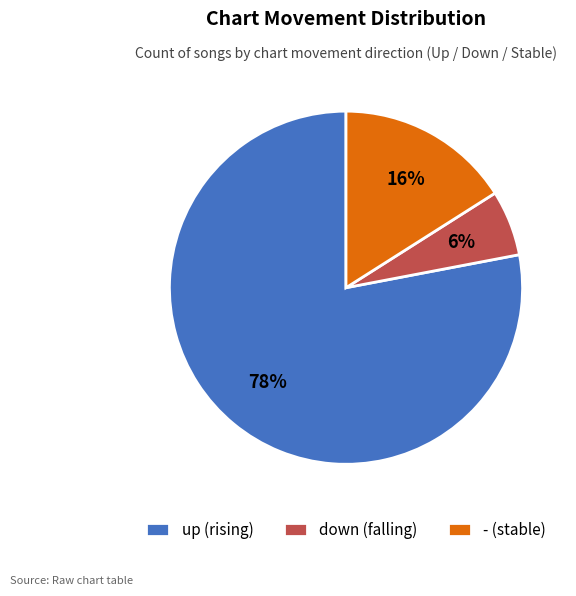

Is there any slice that represents more than half of the pie?

Yes